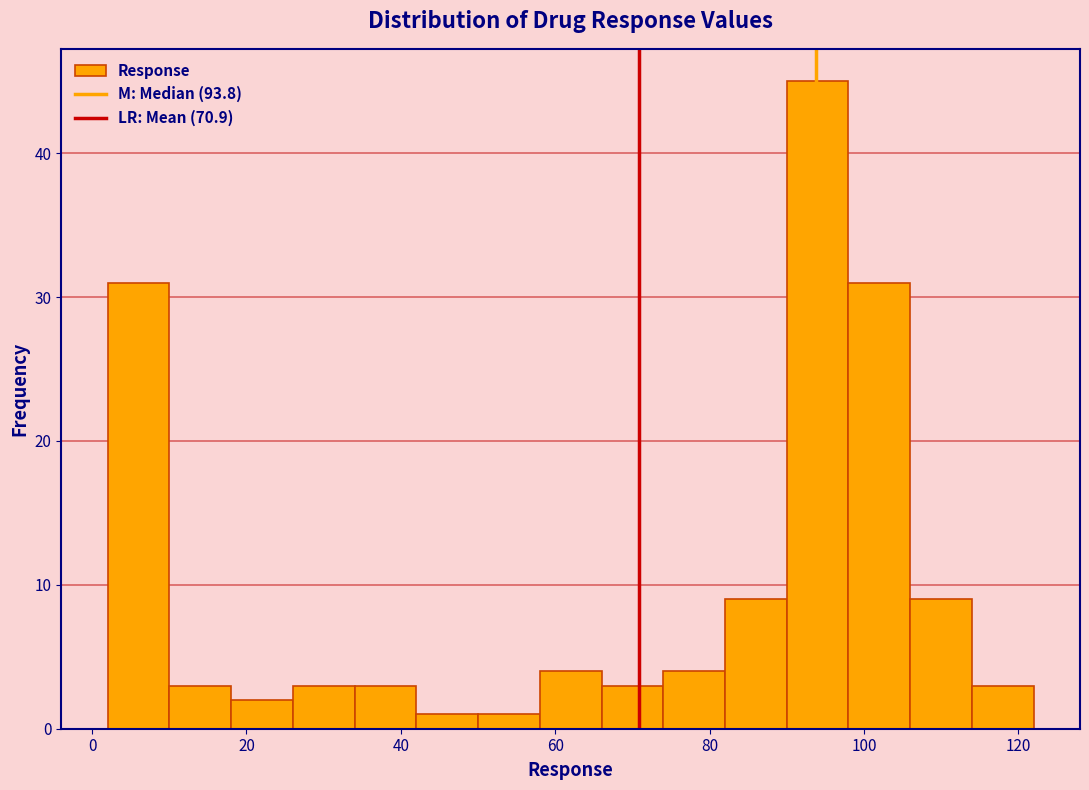

Over which range of the x-axis is the bar tallest?

90 to 98